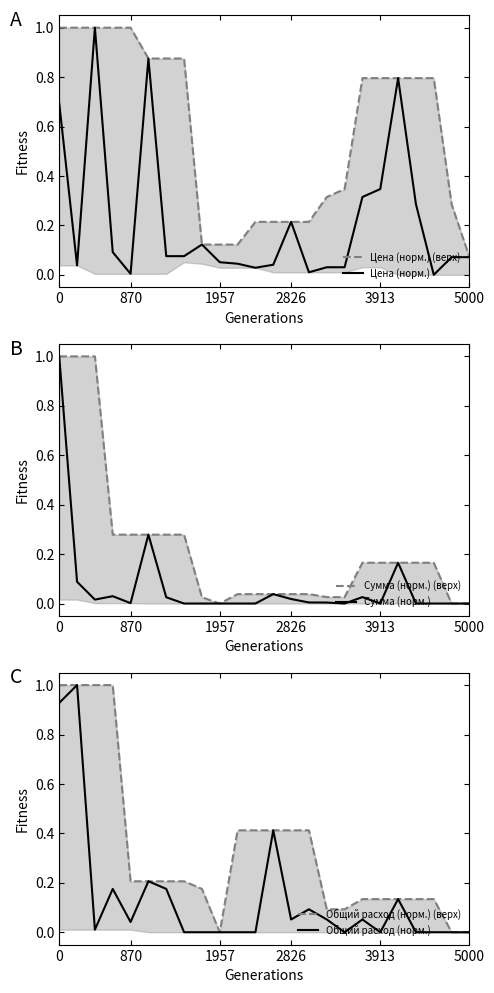

Rank the series at 22 from lowest to highest value.

Сумма (норм.) (верх), Сумма (норм.), Общий расход (норм.) (верх), Общий расход (норм.), Цена (норм.), Цена (норм.) (верх)